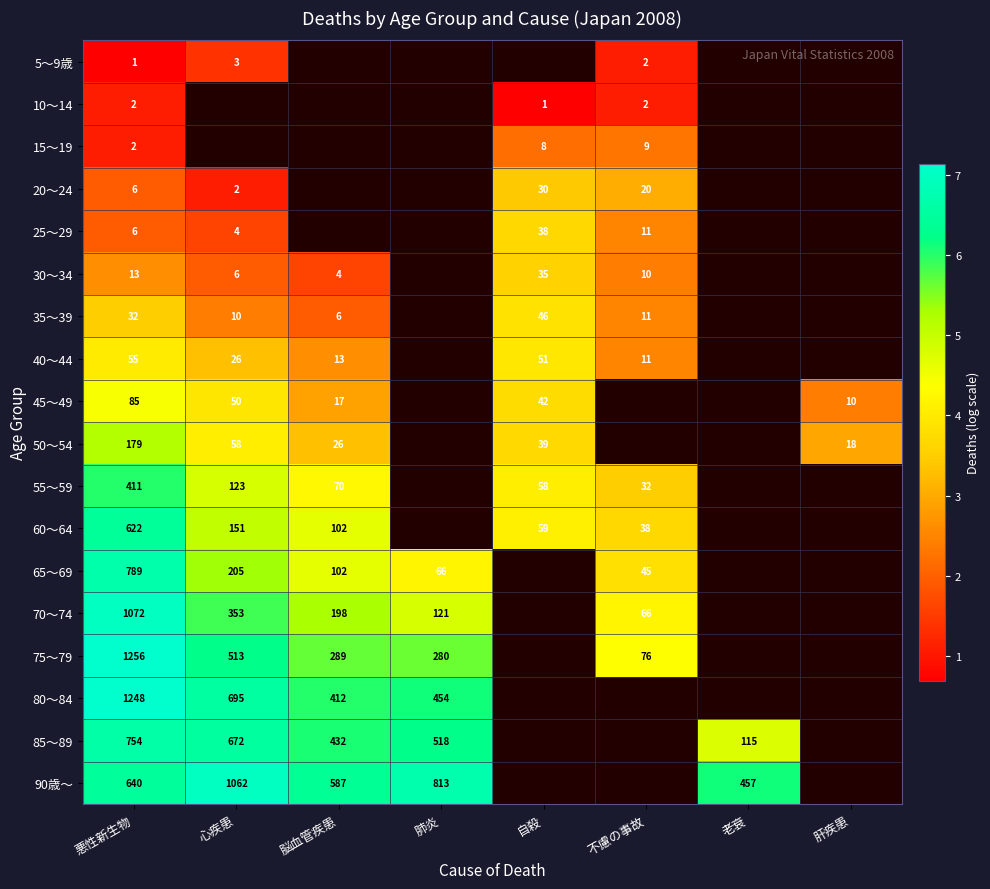

True or false: 55～59 has a value of 1.4 at 自殺.

False